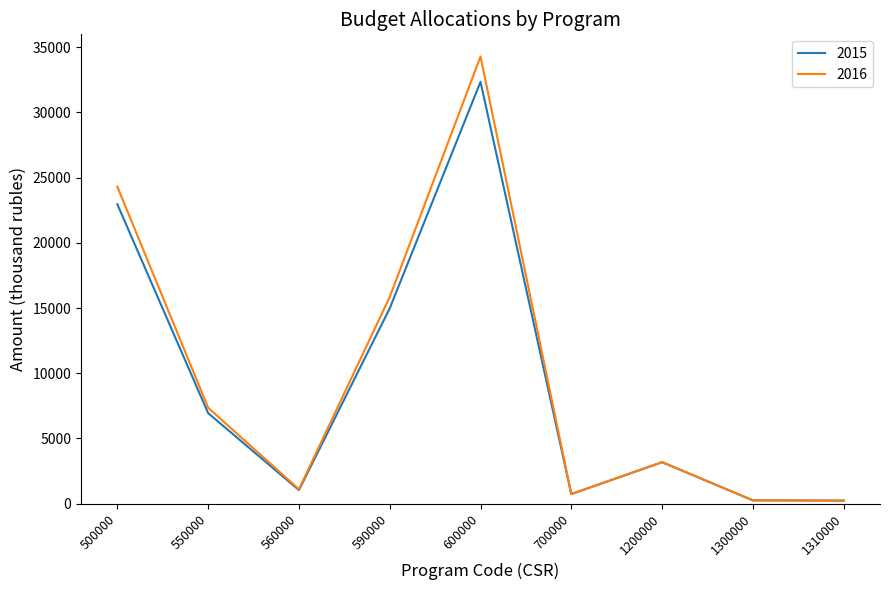

List the series in order of their overall mean, highest first.

2016, 2015